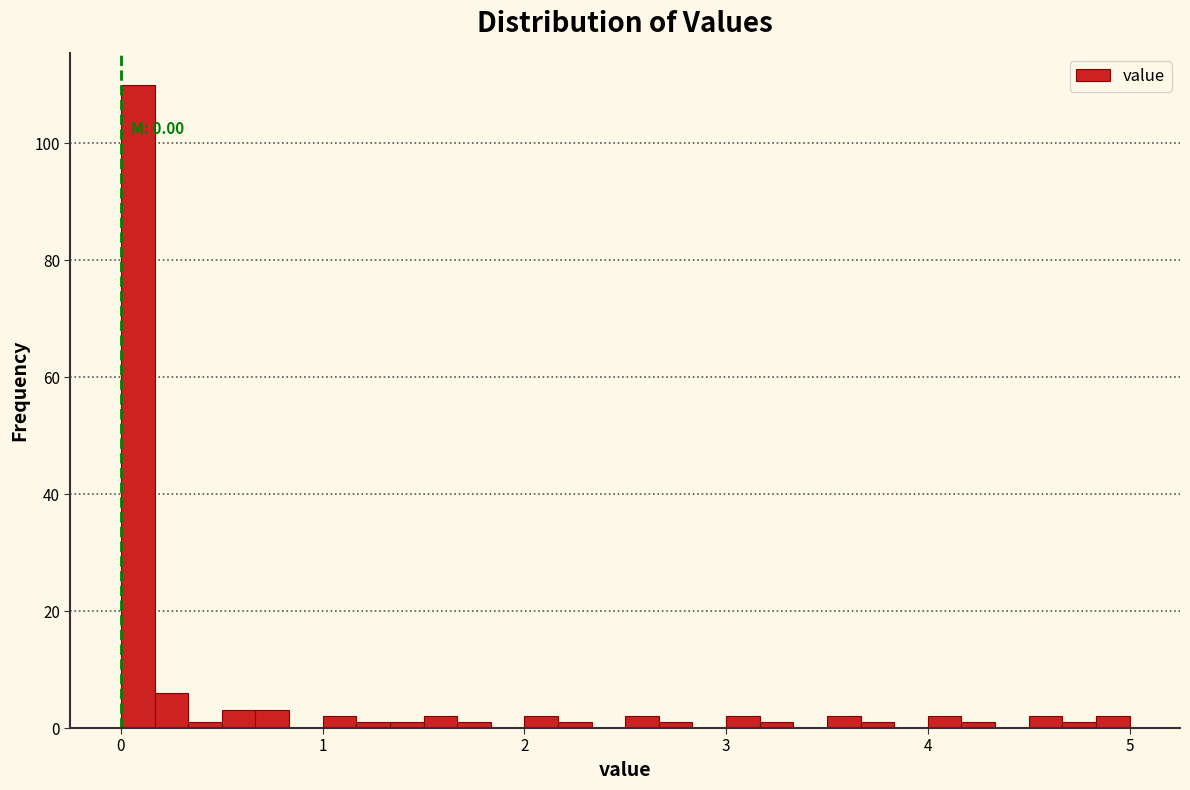

Around what value on the x-axis is the tallest bar? Give the approximate position of its centre, as read against the axis.

0.1